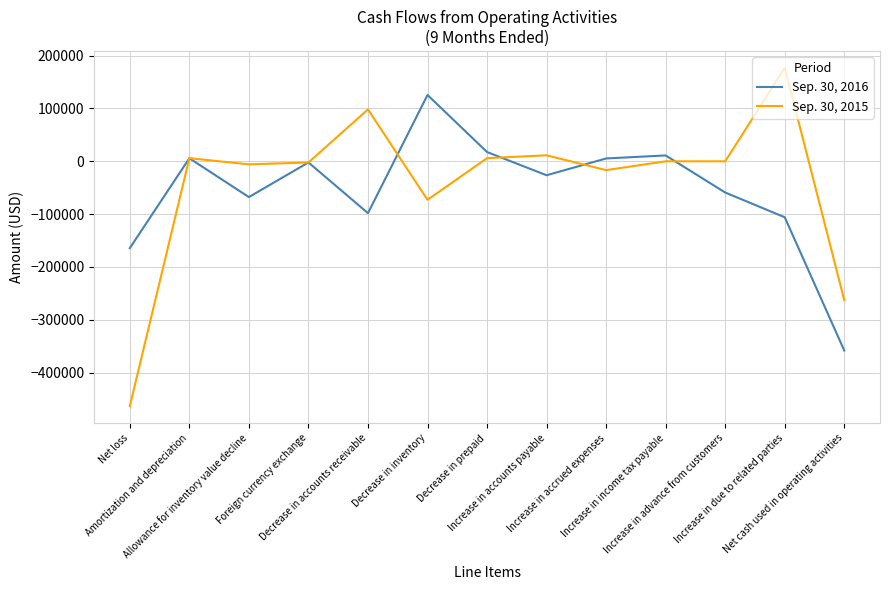

How many values in the Sep. 30, 2016 series exceed -26388?

6